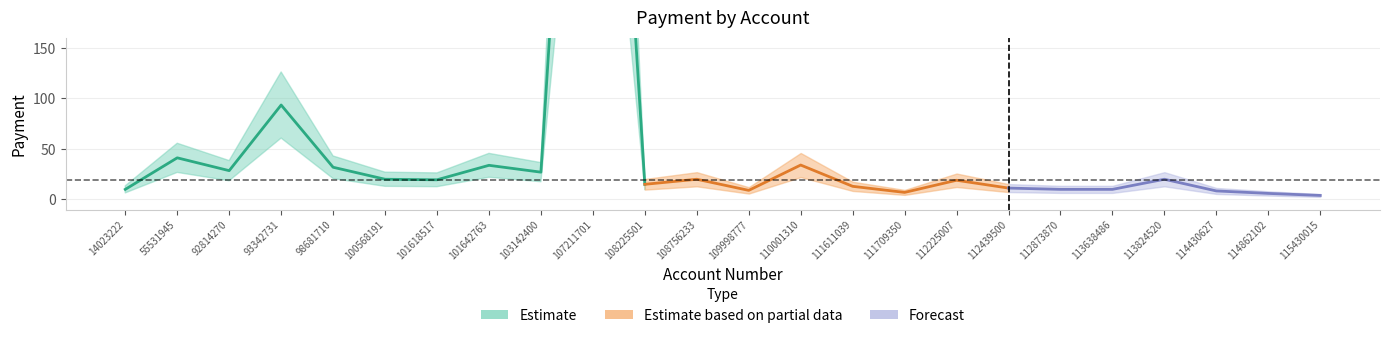

Reading left to right, list all the values displayed in this chart.

14023222=10.0	55531945=41.2	92814270=28.5	93342731=93.3	98681710=31.9	100568191=20.0	101618517=19.5	101642763=33.8	103142400=27.0	107211701=832.5	108225501=15.0	108756233=20.0	109998777=9.0	110001310=34.0	111611039=13.0	111709350=7.0	112225007=19.0	112439500=11.3	112873870=10.0	113638486=10.0	113824520=20.0	114430627=8.5	114862102=6.0	115430015=4.0